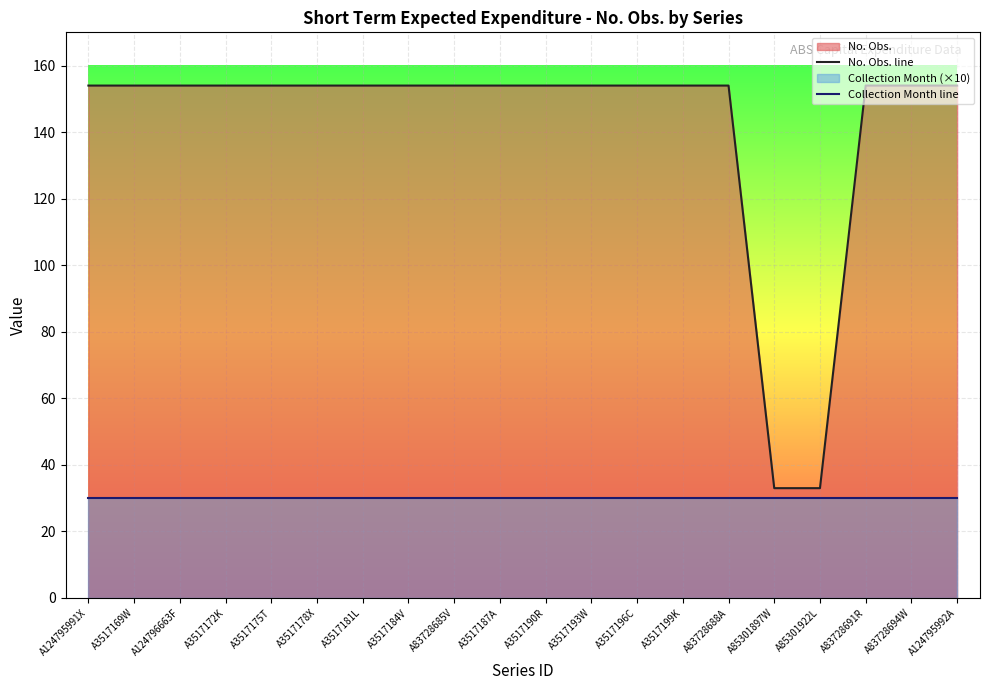

At which category does the chart reach its minimum across all series?

A124795991X